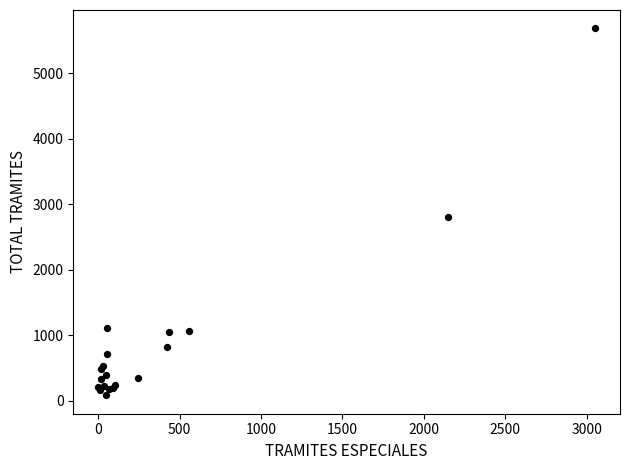

What Y value in the scatter plot is closest to 2881?

2797